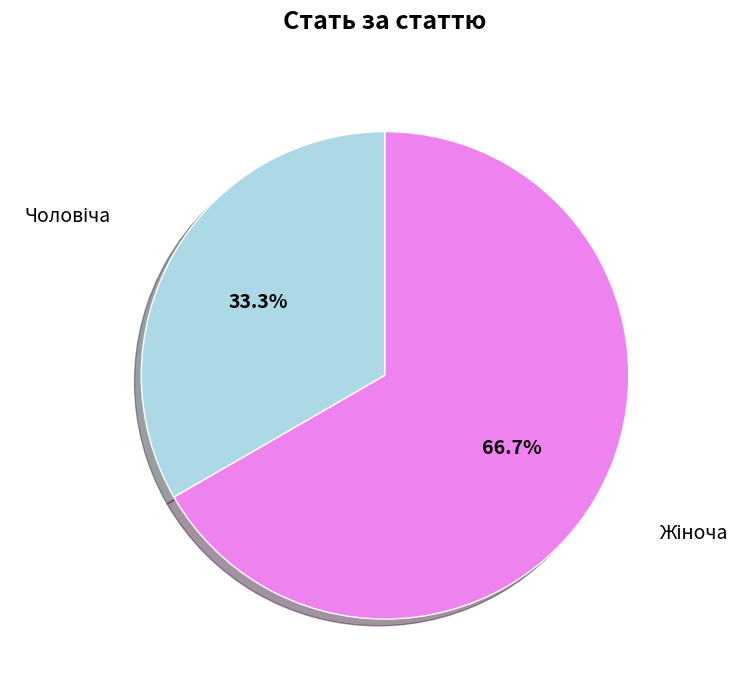

Is there a majority slice in this chart?

Yes